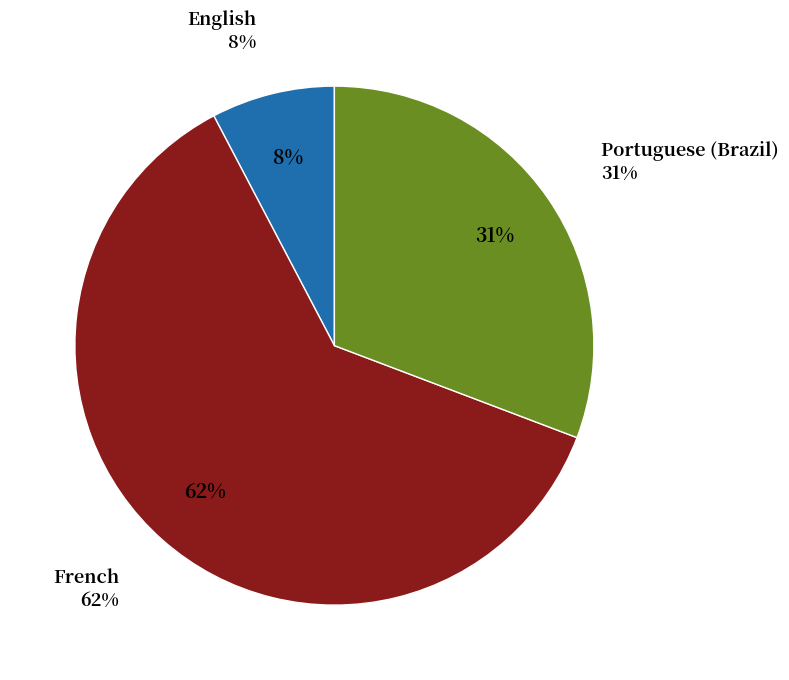

Rank the categories by value from lowest to highest.

English, Portuguese (Brazil), French